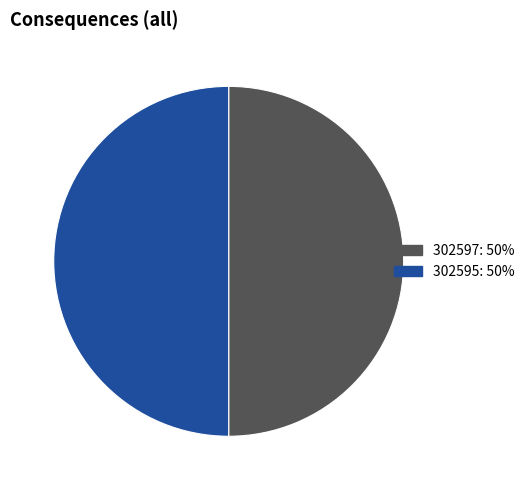

Combined, do 302595: 50% and 302597: 50% account for over 50%?

Yes